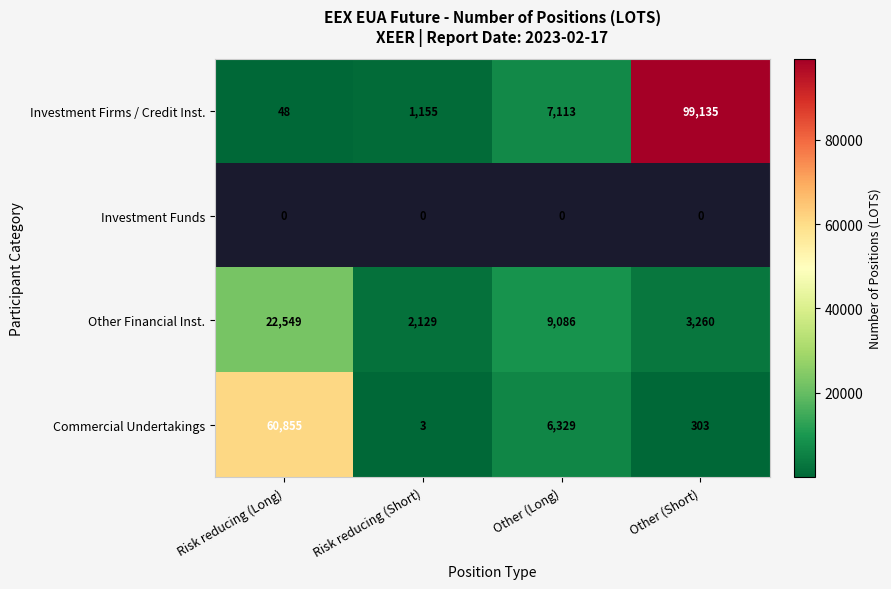

Where does the Other Financial Inst. series first go above 9086?

Risk reducing (Long)